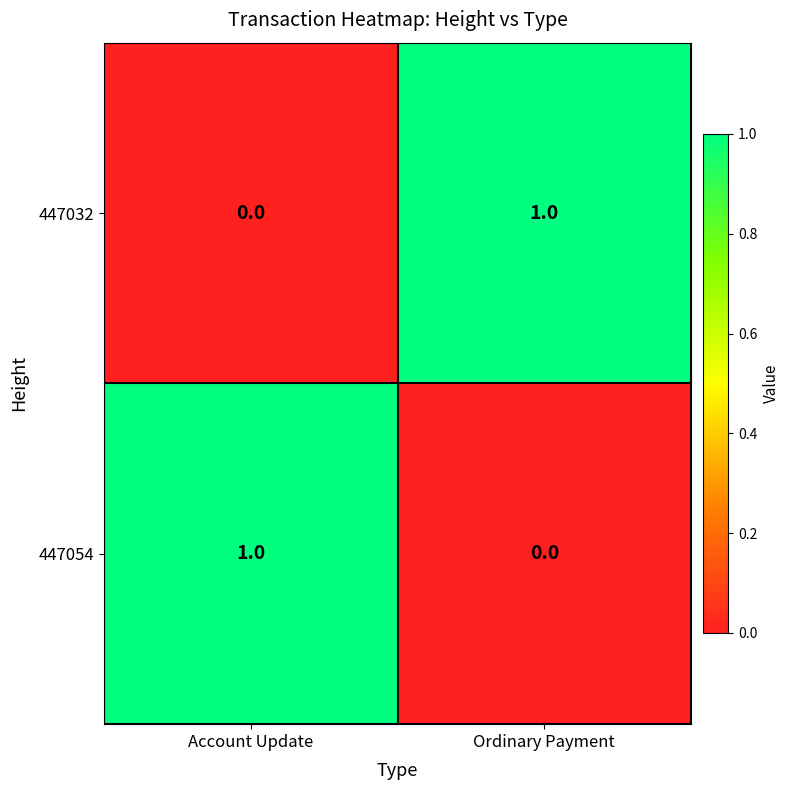

The value of 447032 at Ordinary Payment is 2. True or false?

False